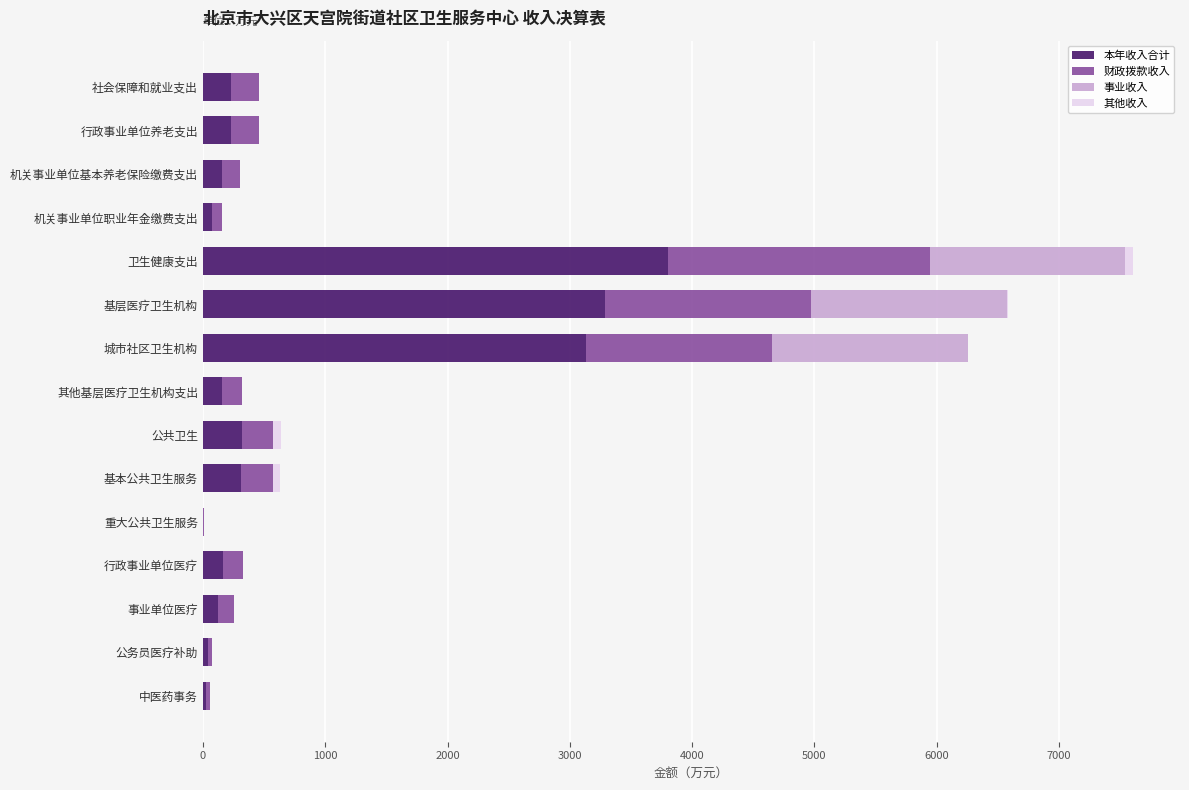

How many data points does each series have?

15